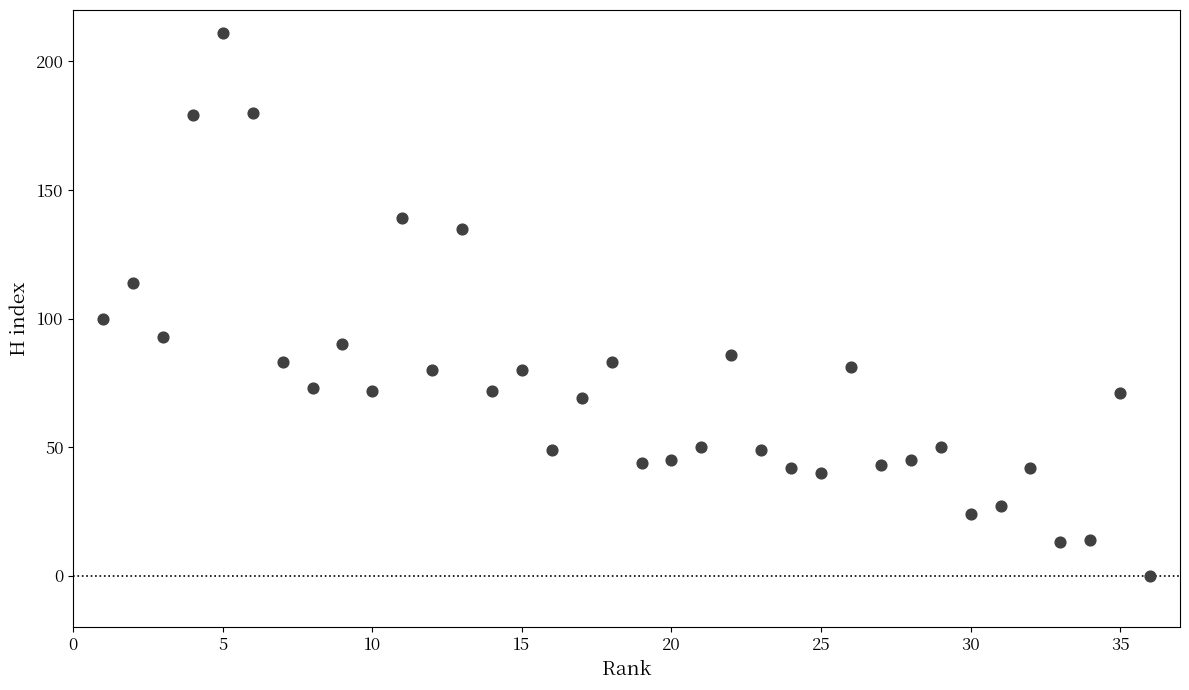

What Y value in the scatter plot is closest to 105?

100